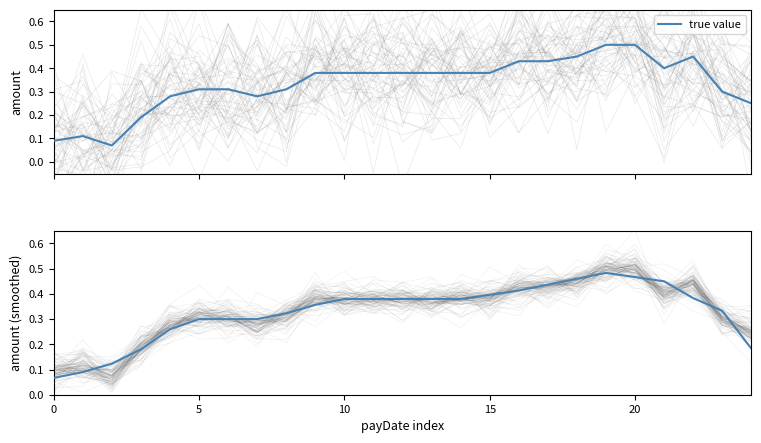

Which category has the highest value across all series?

19